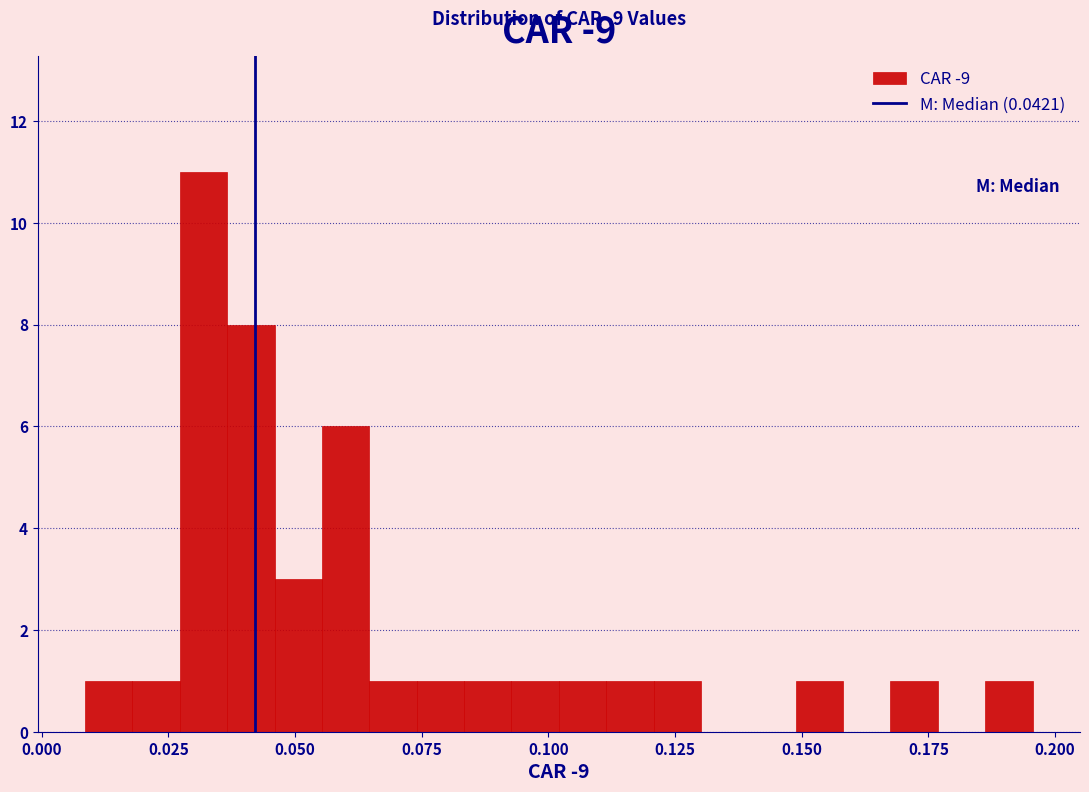

Around what value on the x-axis is the tallest bar? Give the approximate position of its centre, as read against the axis.

0.030